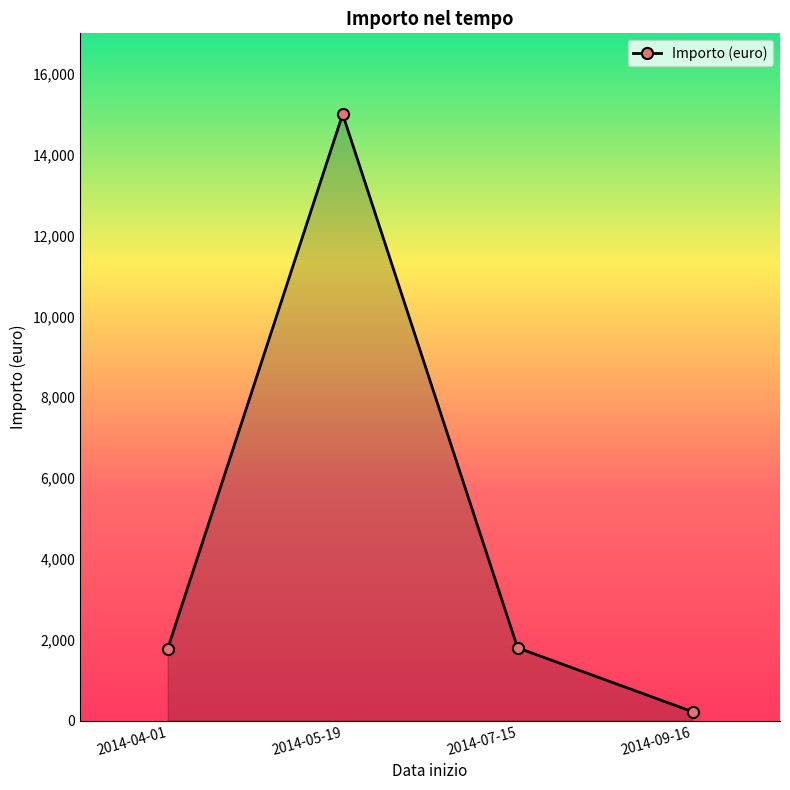

What is the difference between the maximum and minimum values?

14780